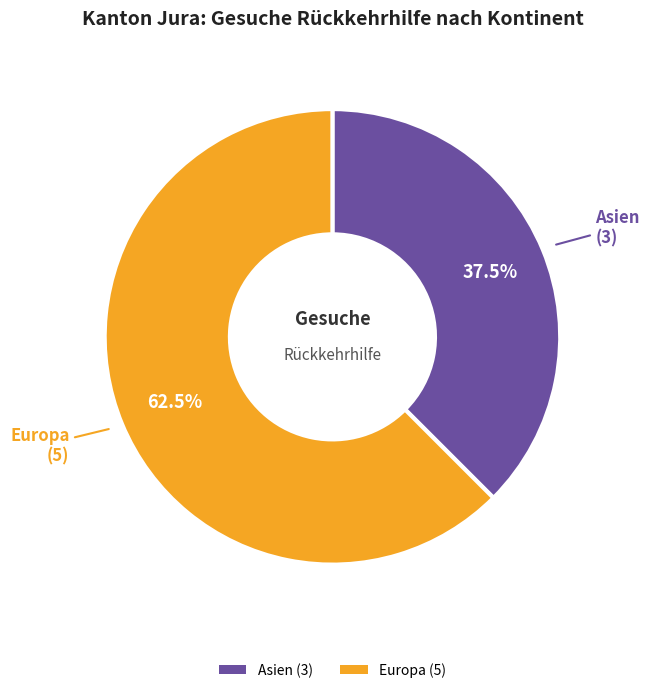

Is there any slice that represents more than half of the pie?

Yes